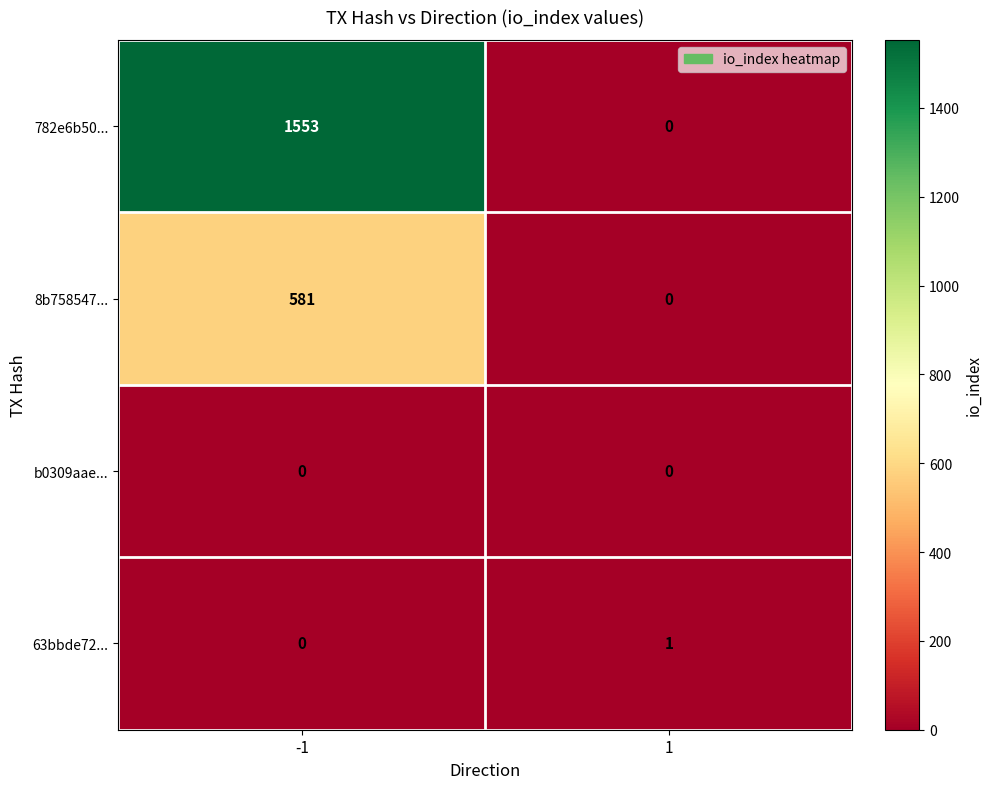

Which series has the largest range (max minus min)?

782e6b50...